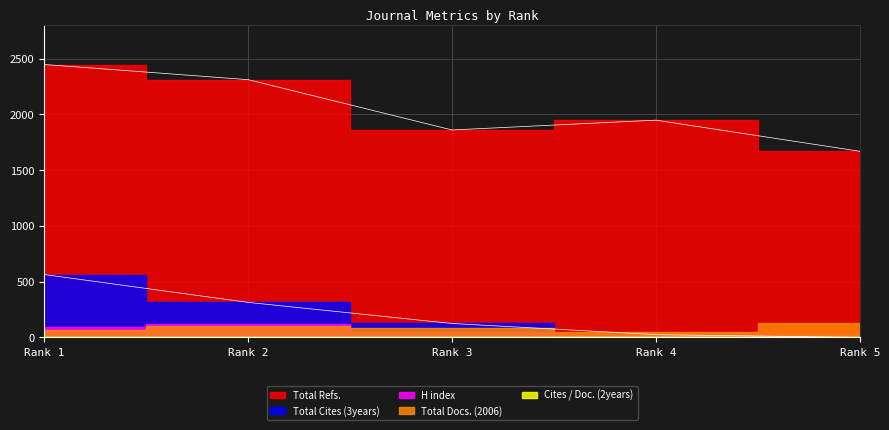

Does the chart have visible grid lines?

Yes